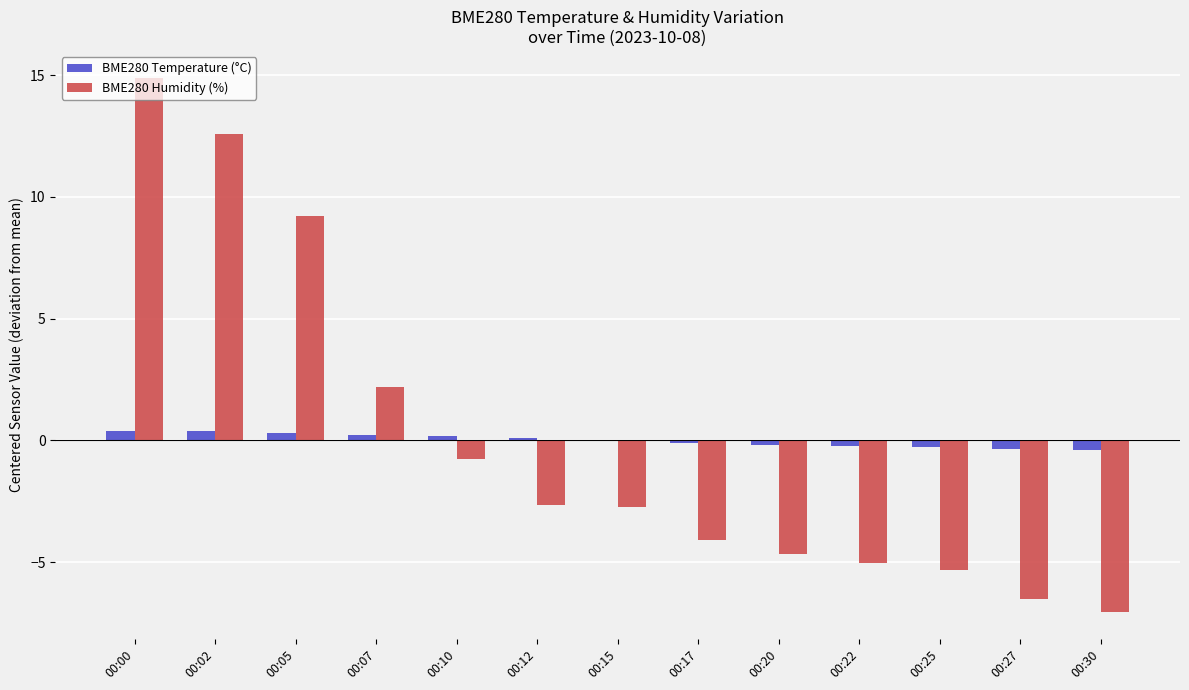

Which label corresponds to the largest value in the chart?

00:00